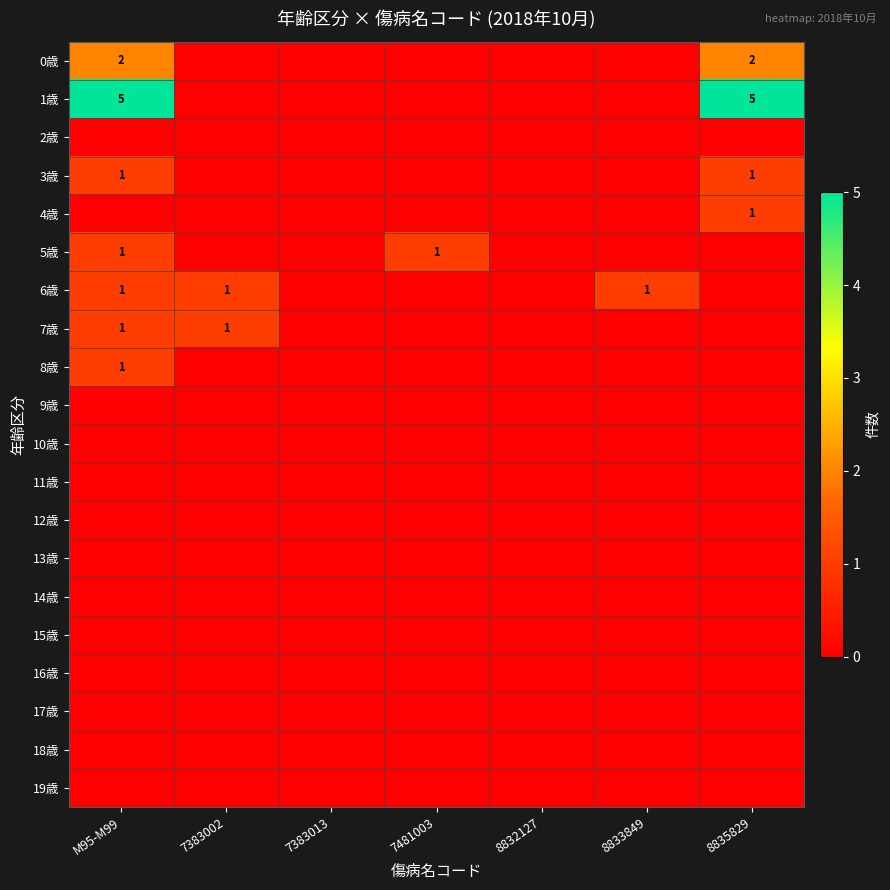

Which category has the highest value across all series?

M95-M99